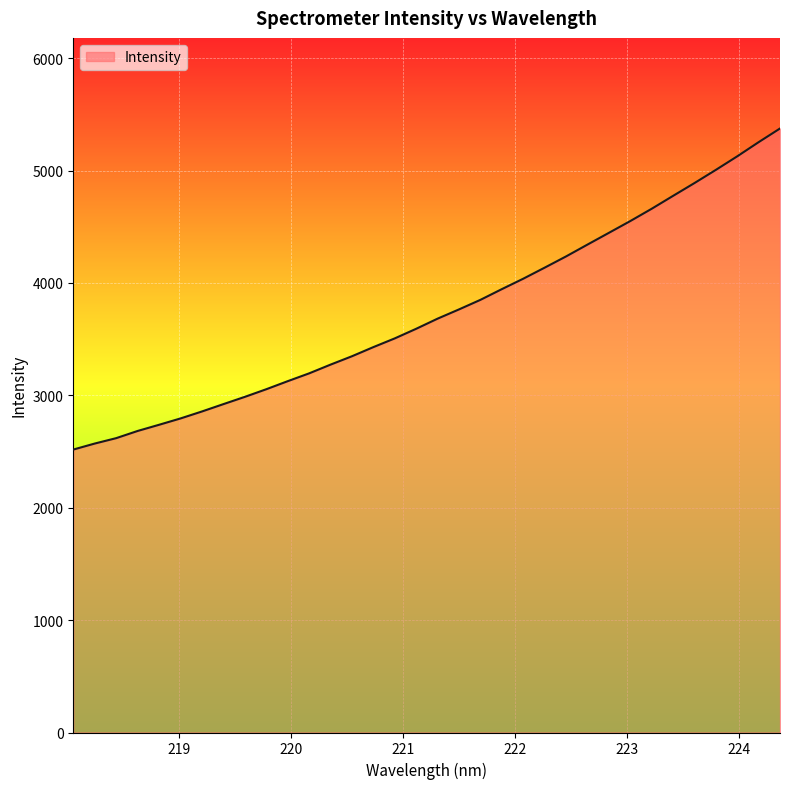

What is the maximum value shown in the chart?

5374.1